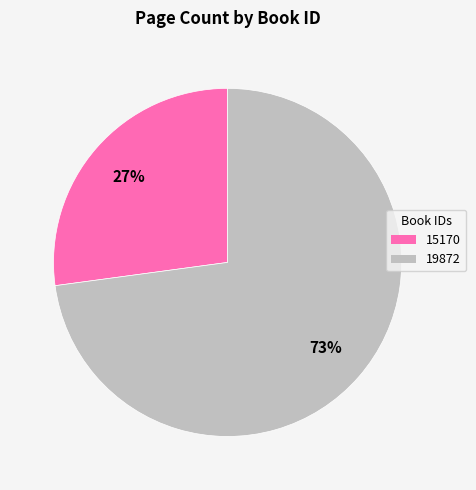

Approximately how many times larger is the value at 15170 compared to 19872?

0.4